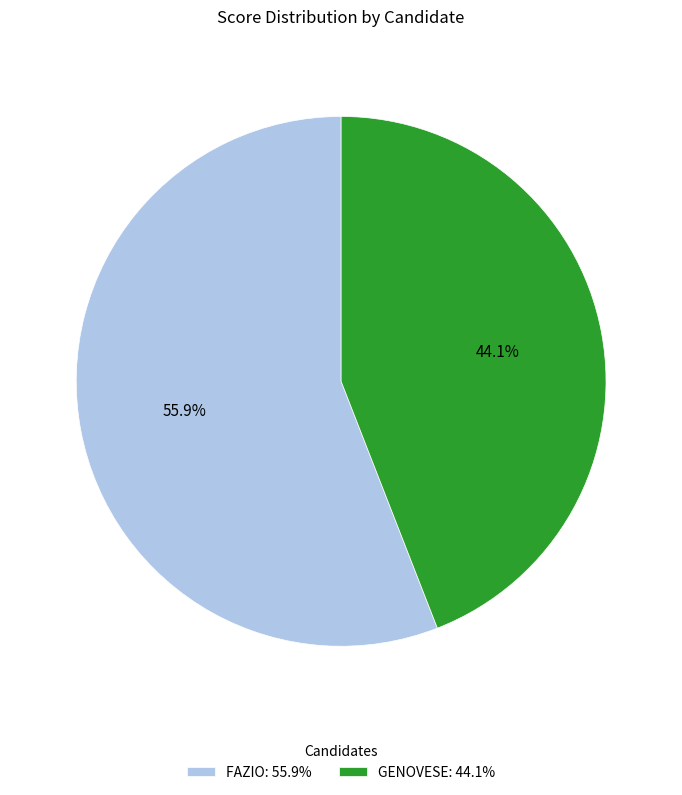

To the nearest percent, what is the average slice percentage?

50%